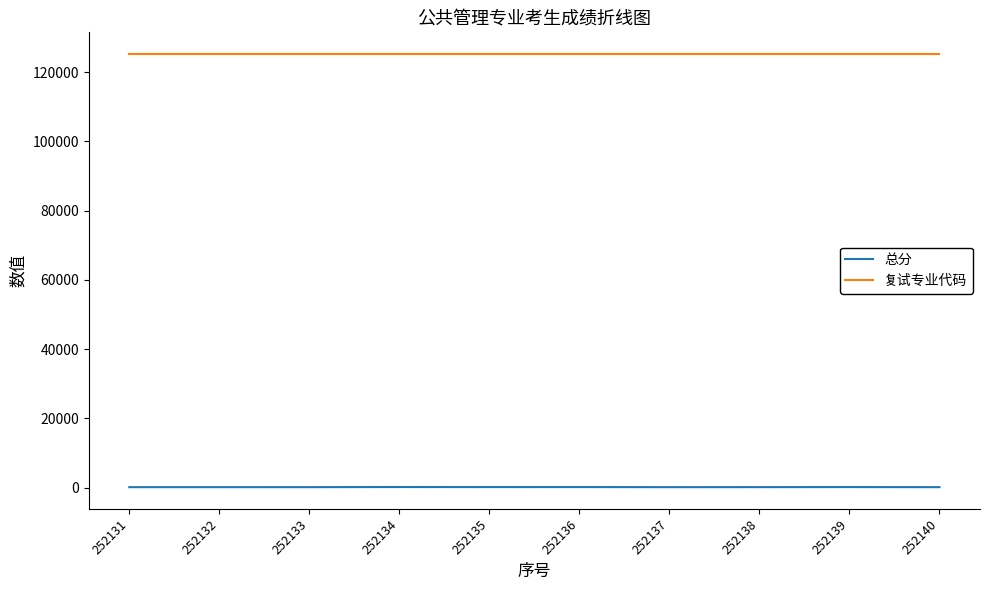

Rank the series at 252138 from lowest to highest value.

总分, 复试专业代码